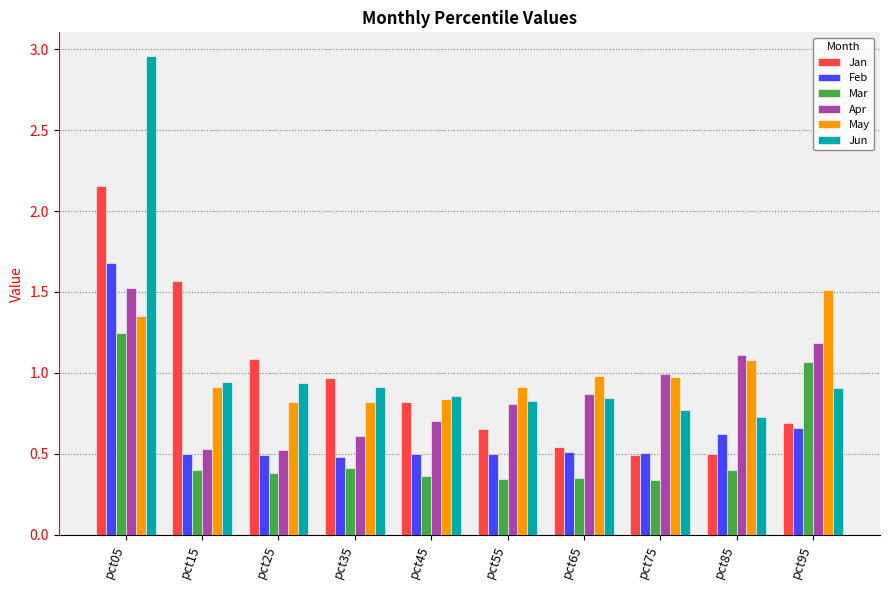

Which category has the highest value across all series?

pct05